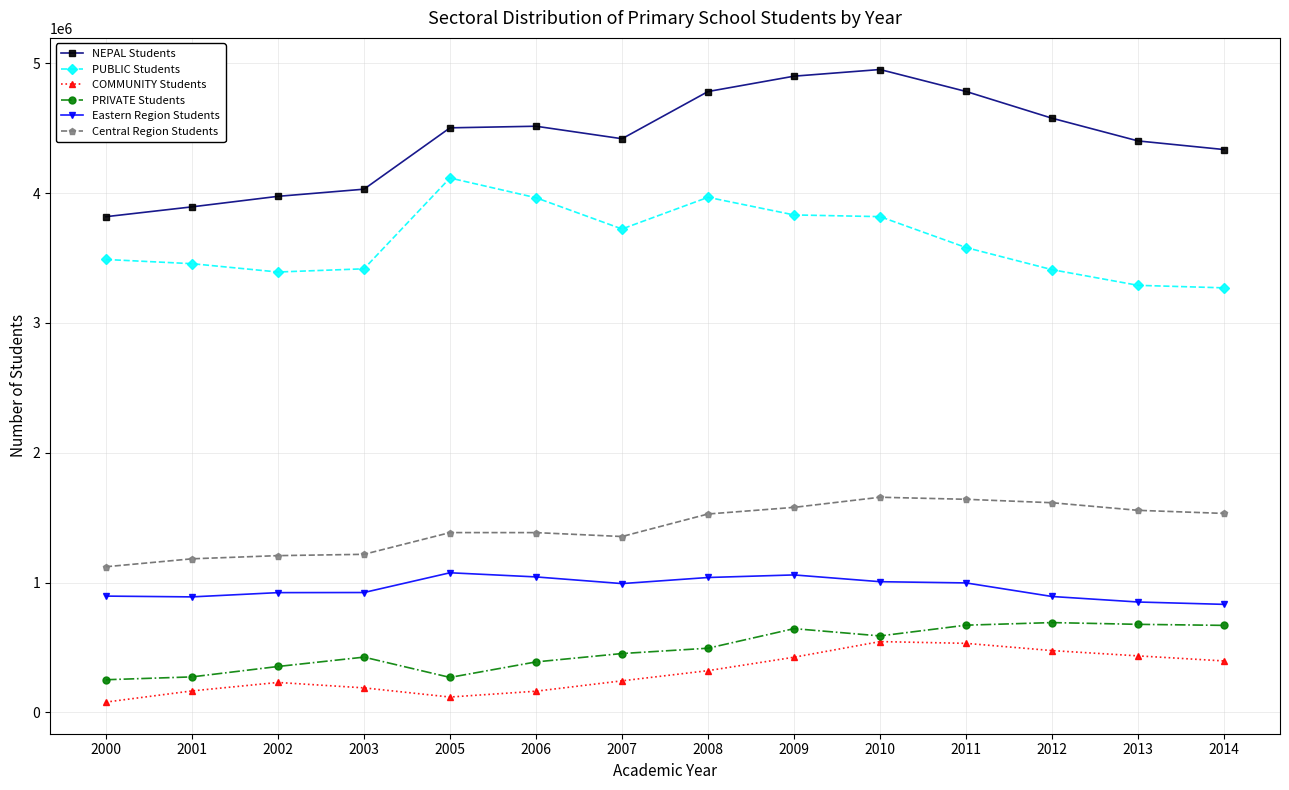

True or false: COMMUNITY Students has a value of 230000 at 2002.

True